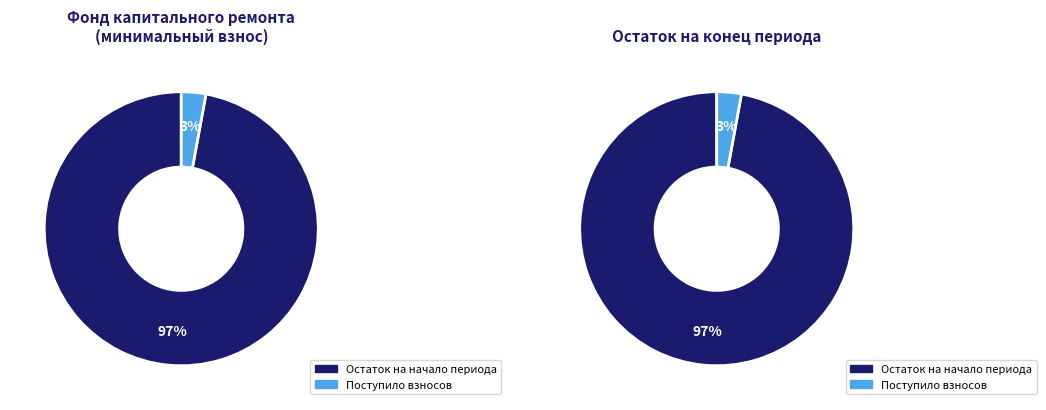

To the nearest percent, what percentage of the pie is Остаток на начало периода?

97%